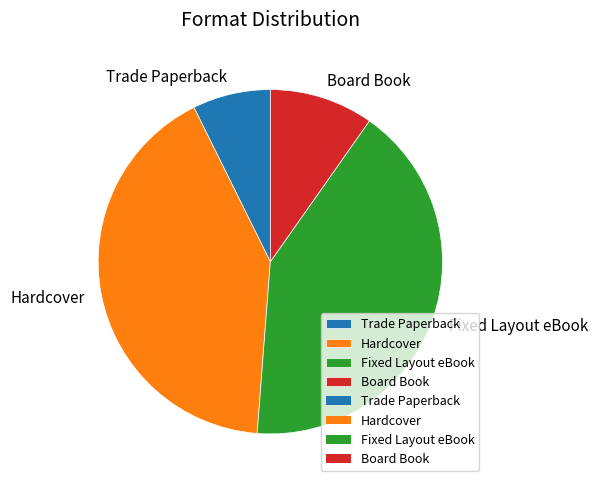

Combined, do Hardcover and Fixed Layout eBook account for over 50%?

Yes